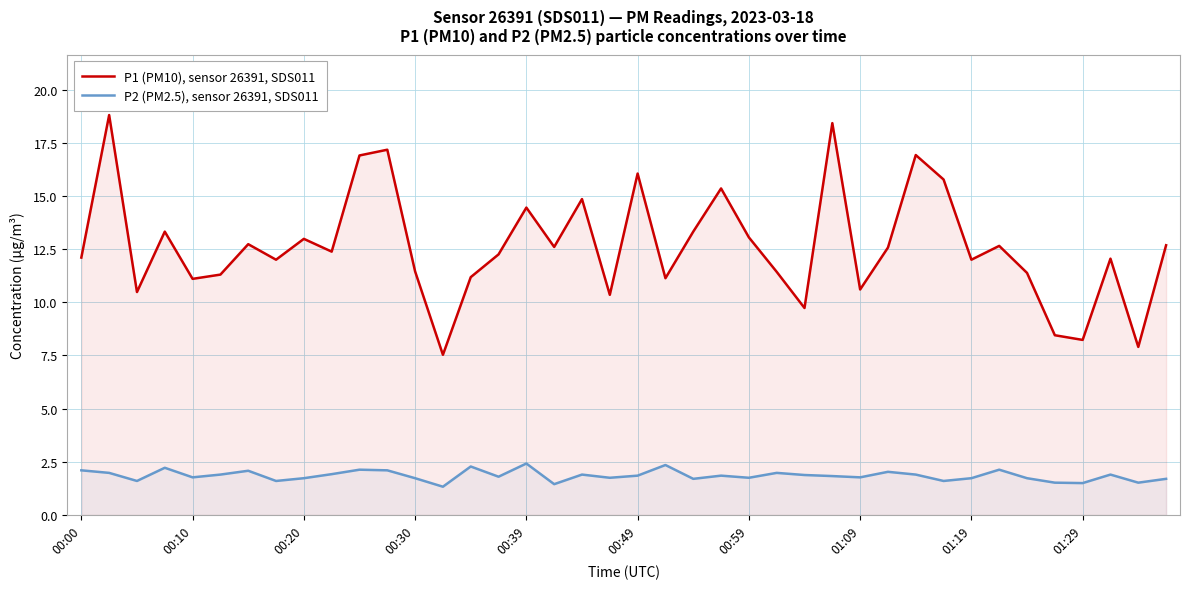

How many interior local valleys does the P1 (PM10), sensor 26391, SDS011 series have?

13